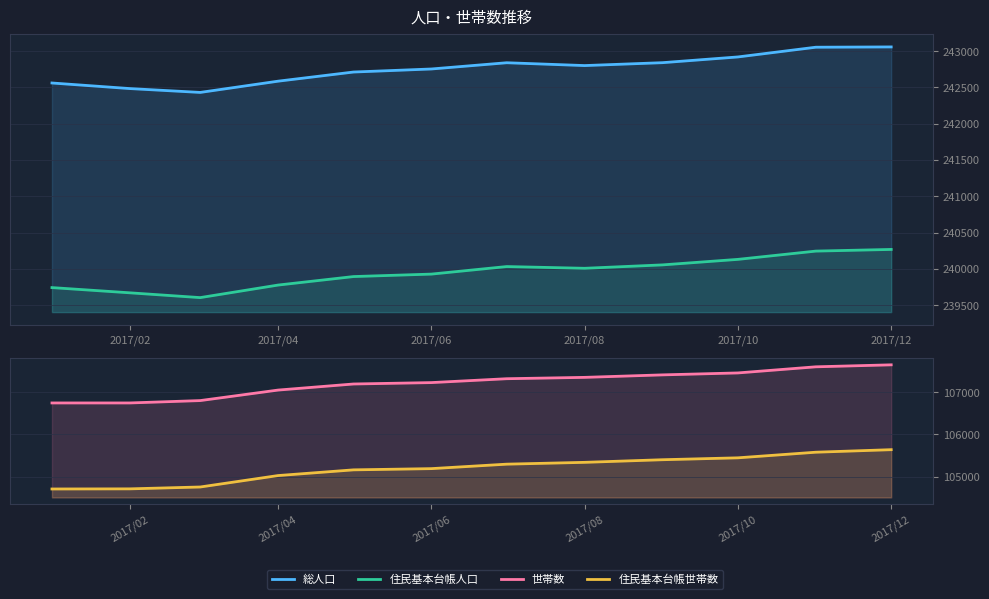

What is the average value of the 総人口 series?

242754